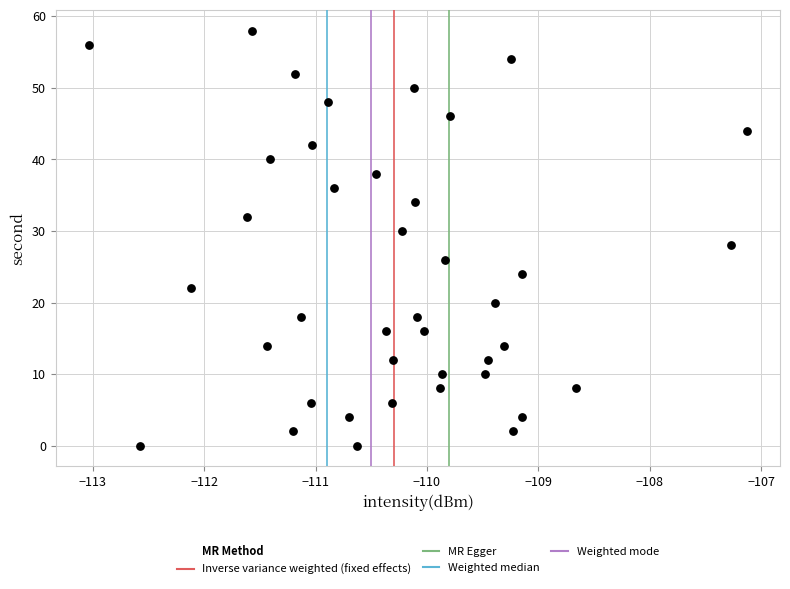

What is the range of Y values (max minus min)?

58